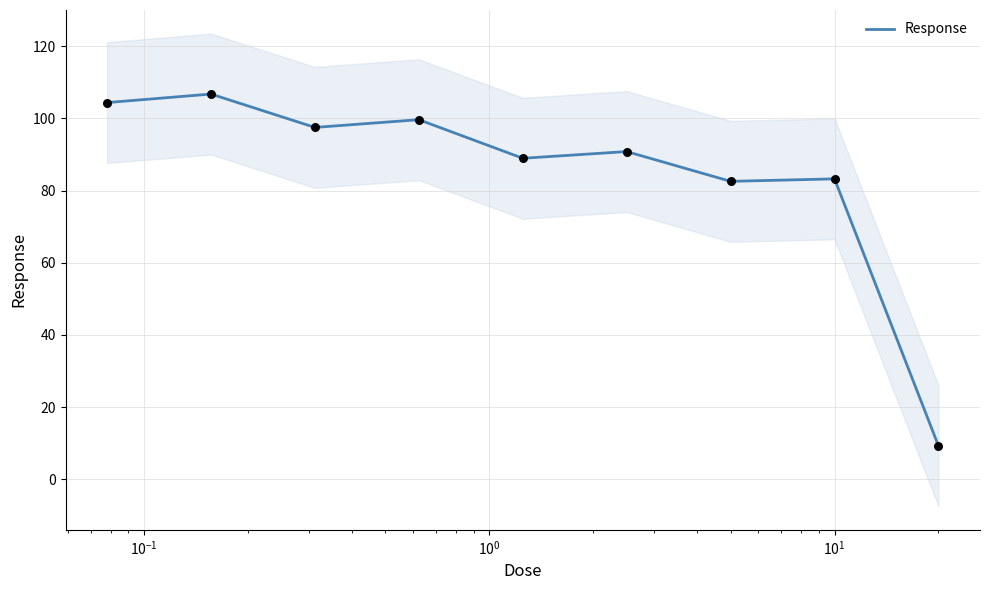

What is the ratio of the value at $\mathdefault{10^{1}}$ to the value at $\mathdefault{10^{-1}}$?

0.9